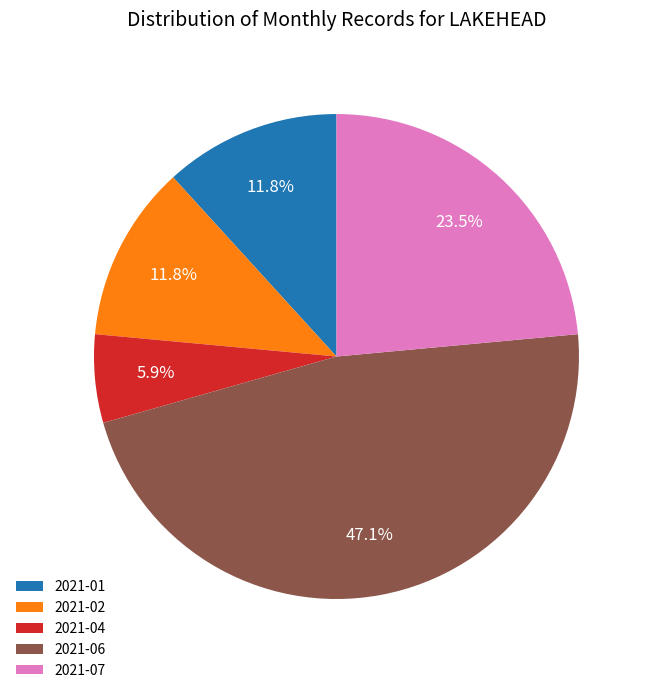

To the nearest percent, what is the average slice percentage?

20%